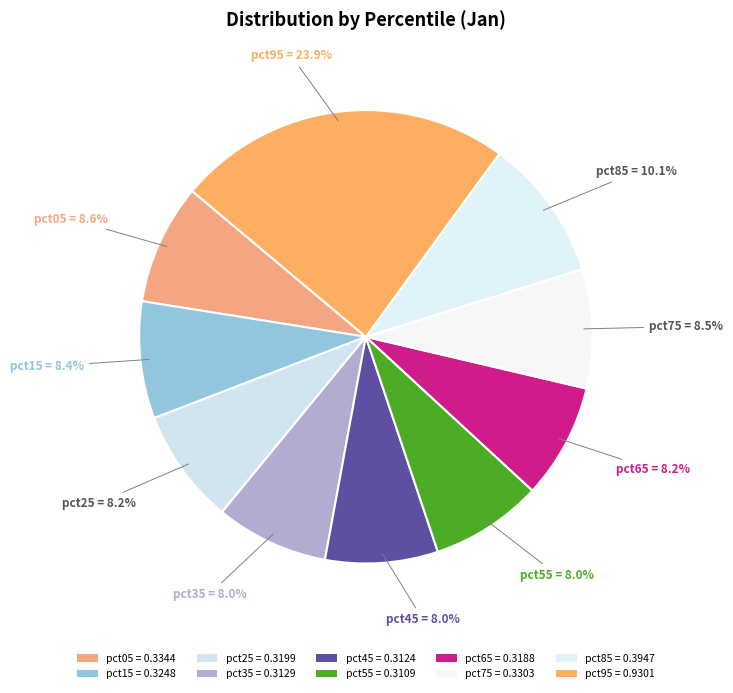

Does pct05 represent more than half of the total?

No